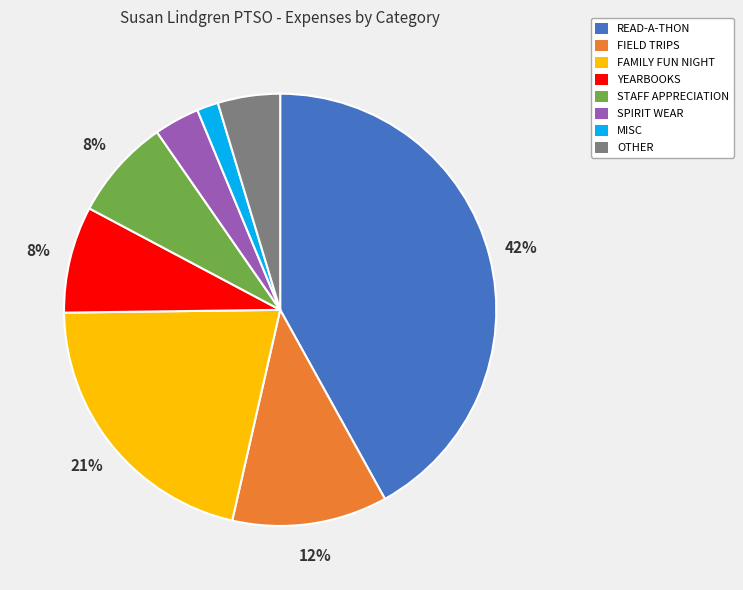

Is it true that FAMILY FUN NIGHT is 13% of the pie?

False